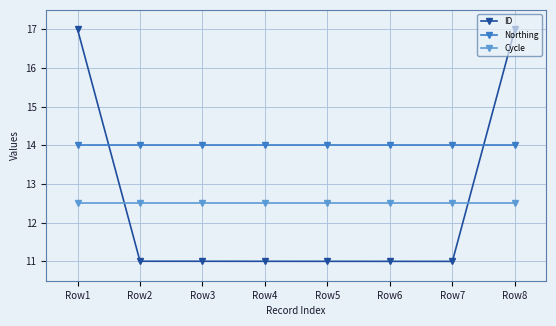

What is the smallest value displayed?

11.0